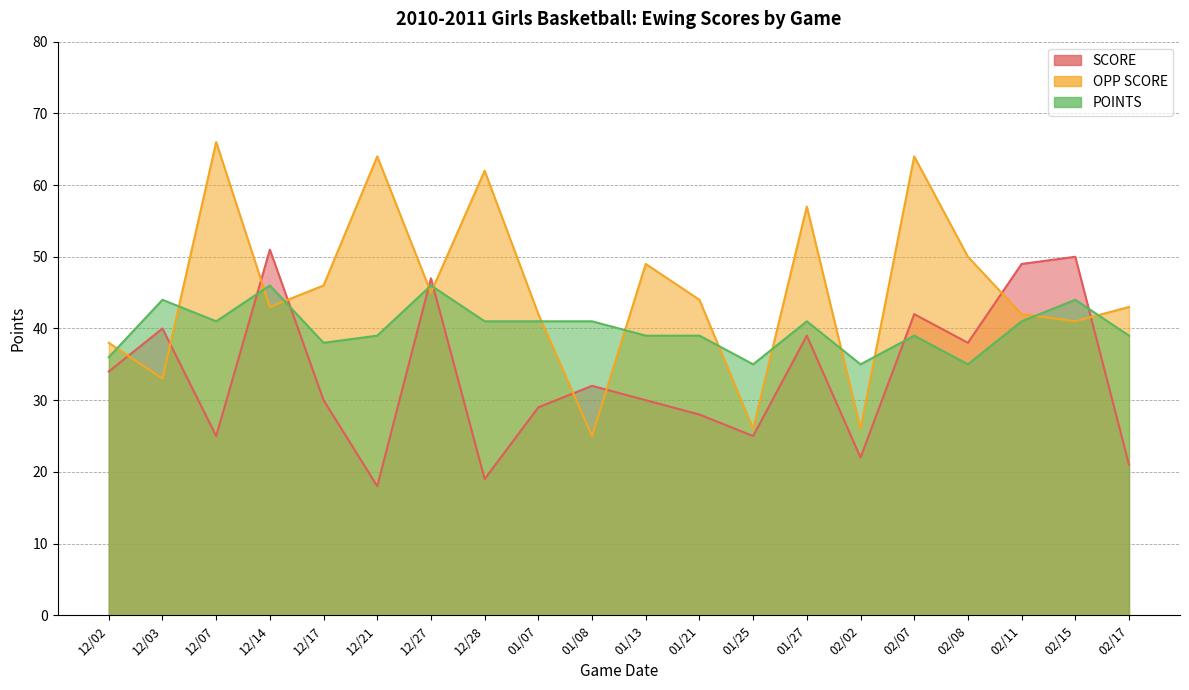

What is the label of the 17th point from the left?

02/08